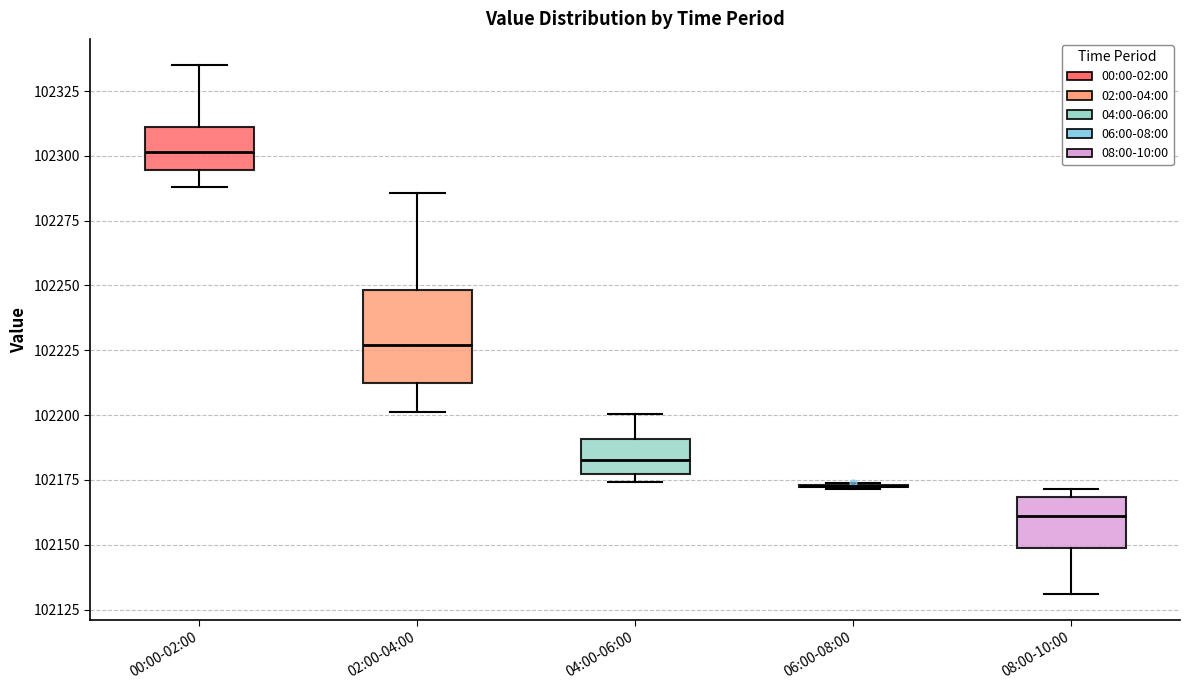

Which box is the tallest, from its lower edge to its upper edge?

02:00-04:00